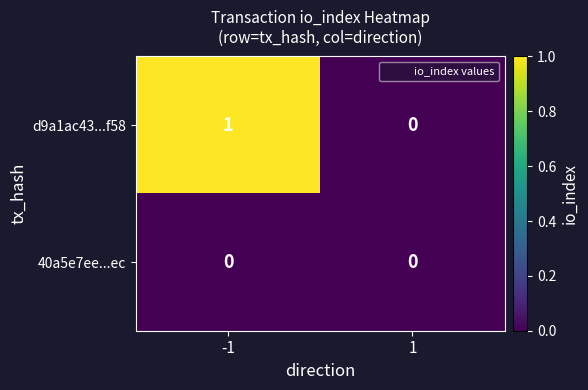

Which series has the largest total across all categories?

d9a1ac43...f58